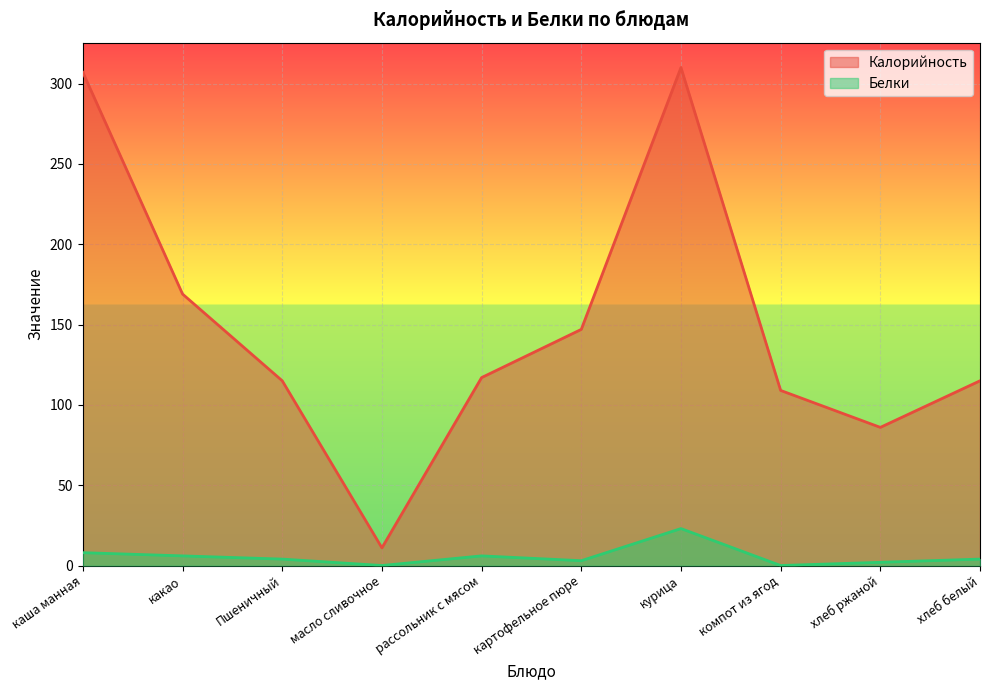

The Калорийность series shows 17 at масло сливочное. True or false?

False